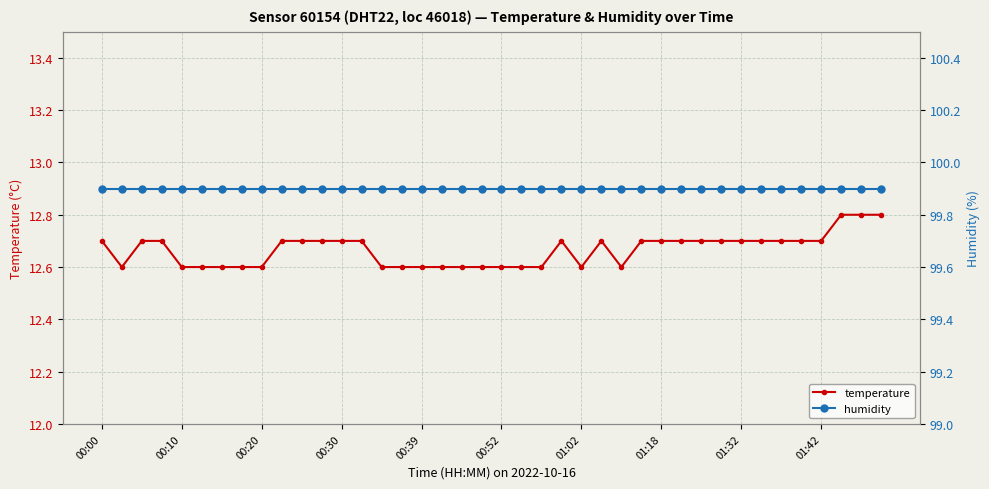

How many lines are shown in the chart?

2